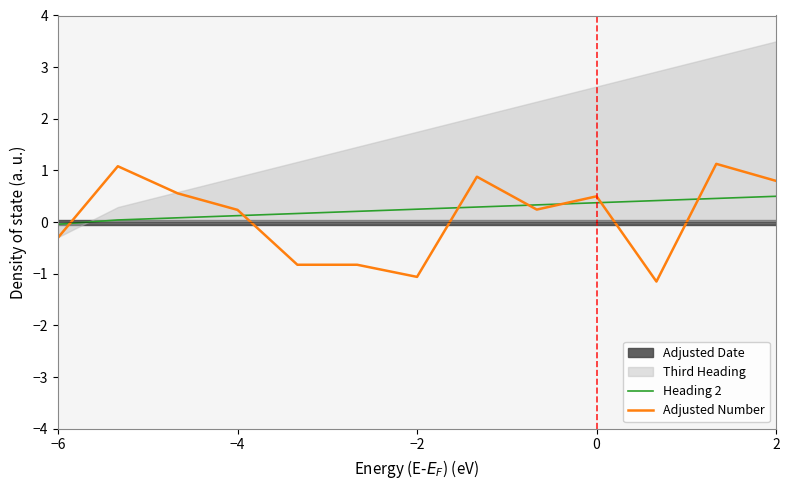

At which label is Heading 2 closest to 0?

−6